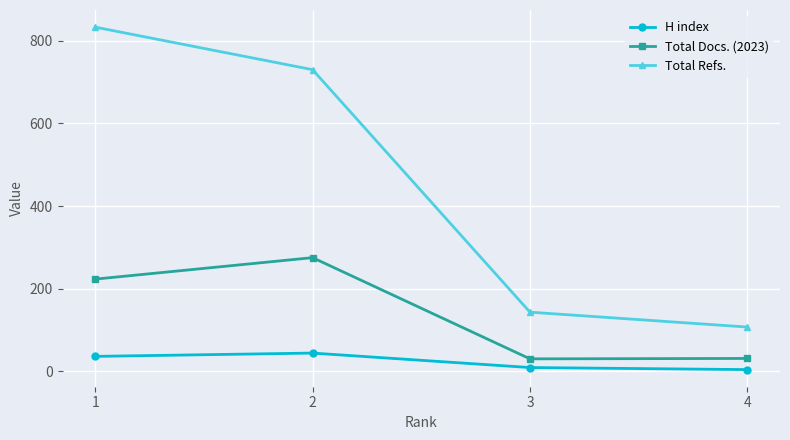

The value of Total Refs. at 4 is 107. True or false?

True